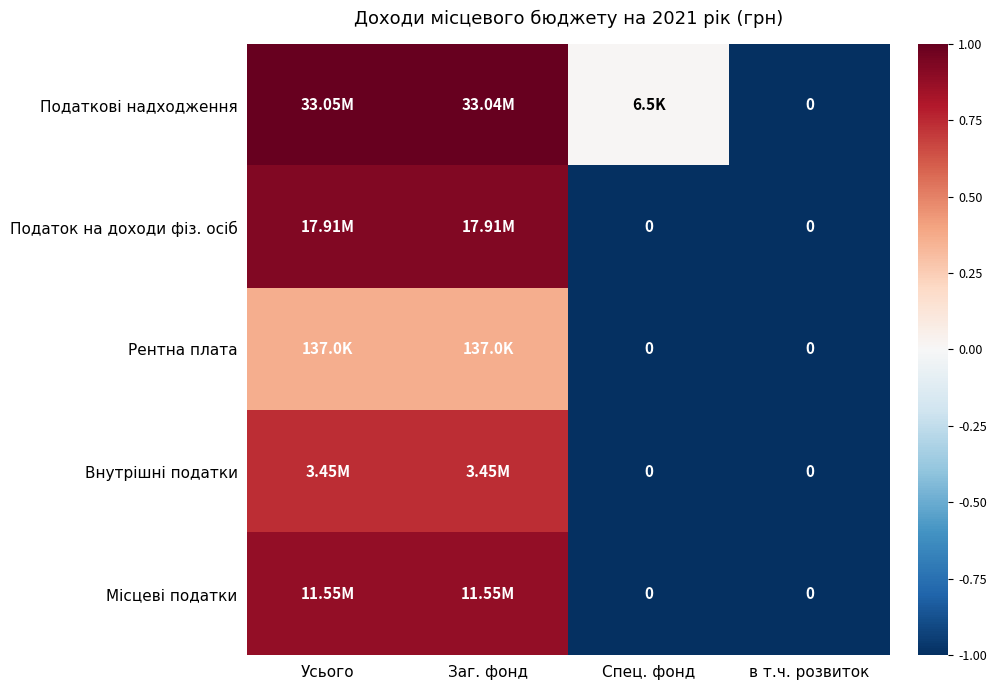

What is the spread (max minus min) of values at Спец. фонд?

1.0